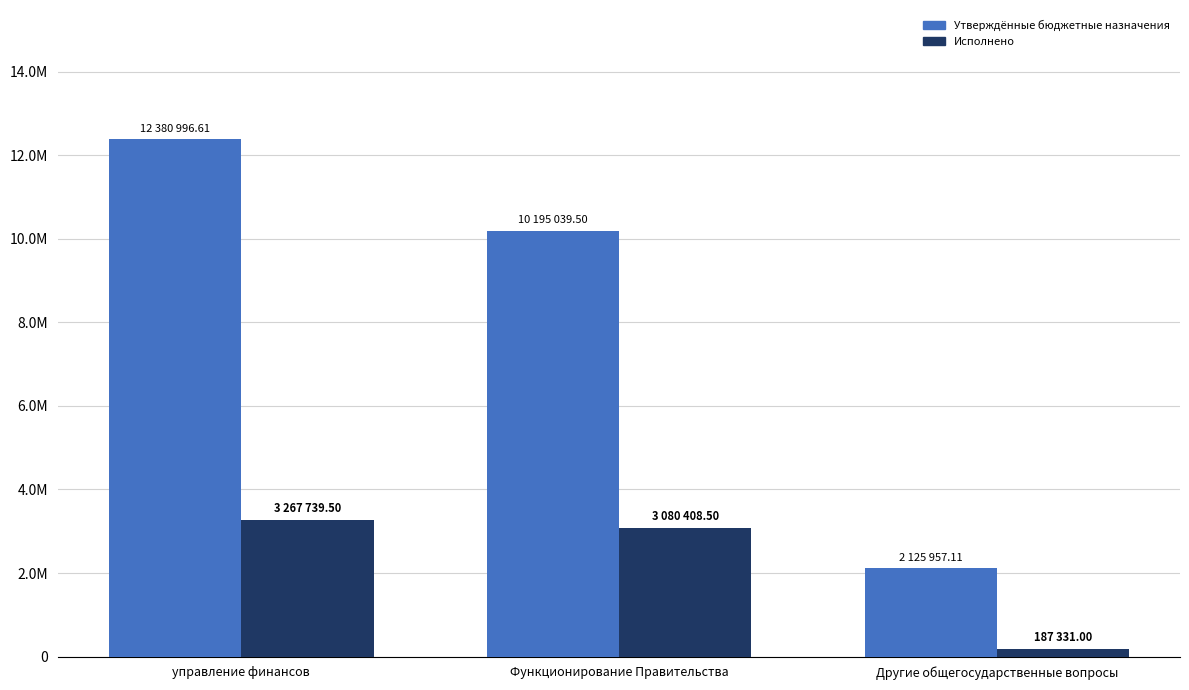

Reading left to right, transcribe all the data shown in this chart.

Утверждённые бюджетные назначения: управление финансов=12380996.6	Функционирование Правительства=10195039.5	Другие общегосударственные вопросы=2125957.1
Исполнено: управление финансов=3267739.5	Функционирование Правительства=3080408.5	Другие общегосударственные вопросы=187331.0